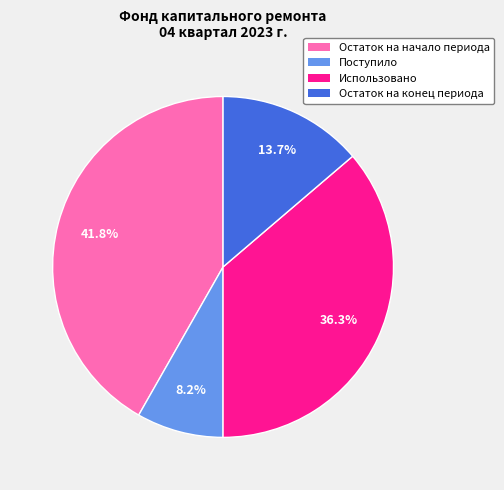

What is the largest slice in the pie chart?

Остаток на начало периода